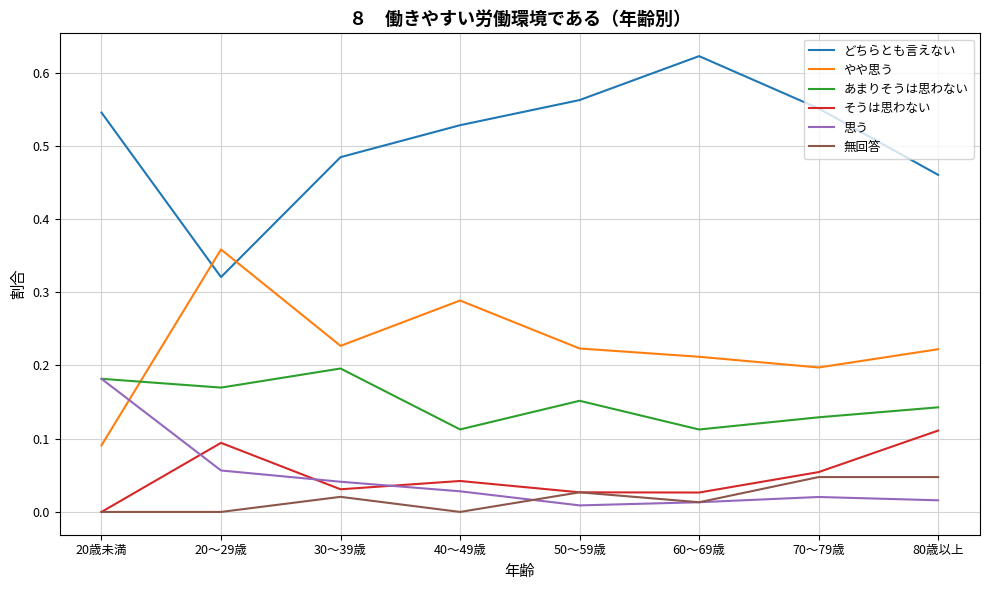

How many lines are shown in the chart?

6